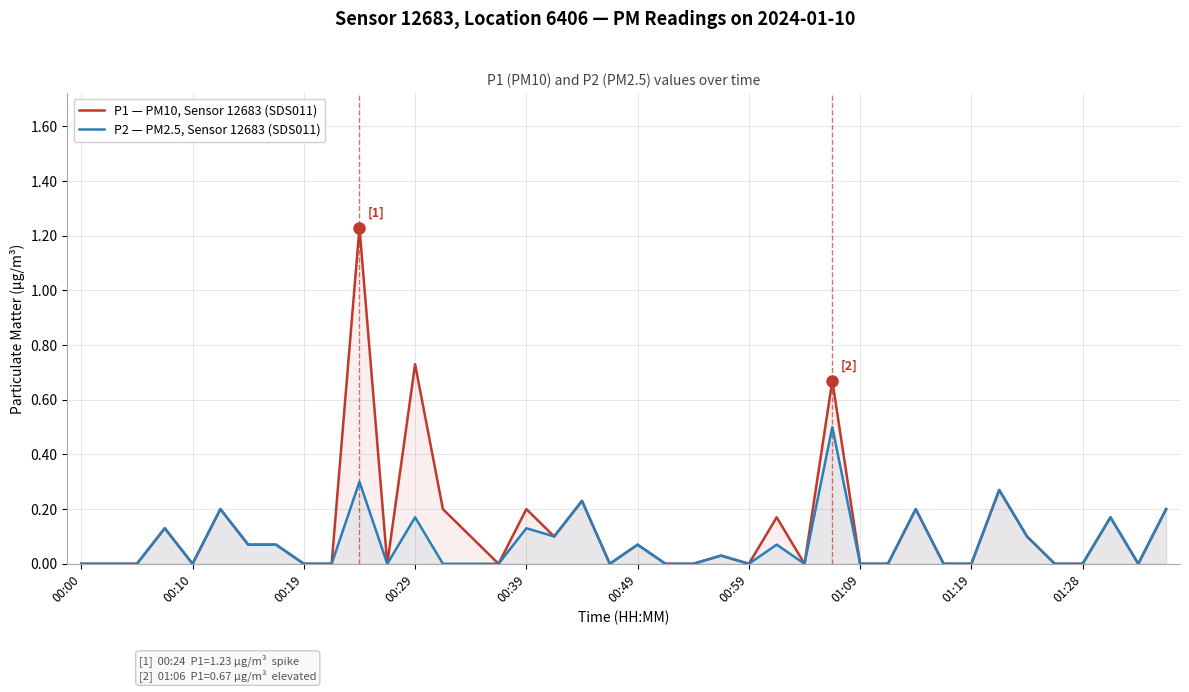

Which series has the widest spread of values?

P1 — PM10, Sensor 12683 (SDS011)